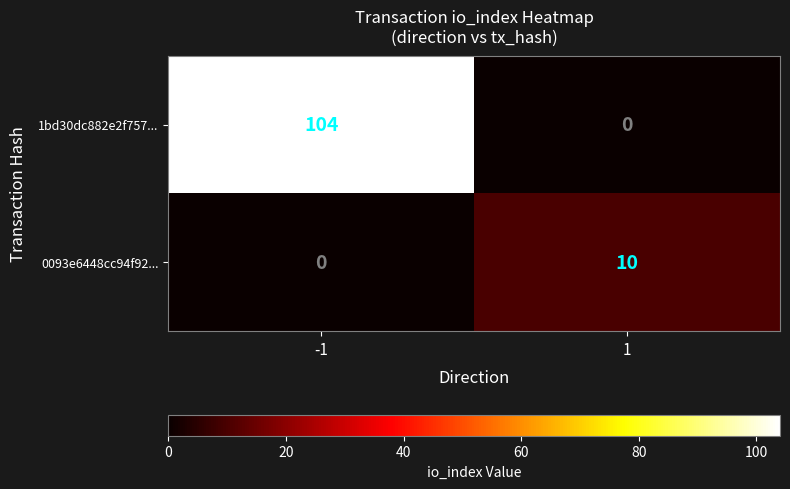

At how many categories does at least one series exceed 80?

1